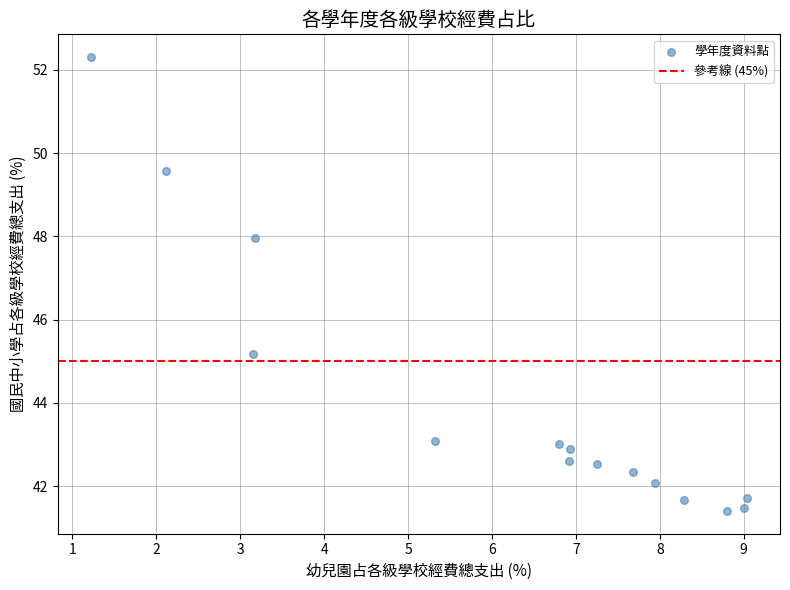

What Y value in the scatter plot is closest to 46?

45.2